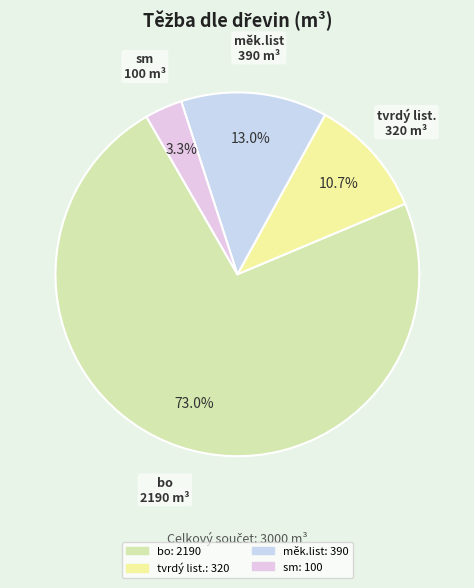

True or false: tvrdý list. accounts for 20% of the total.

False